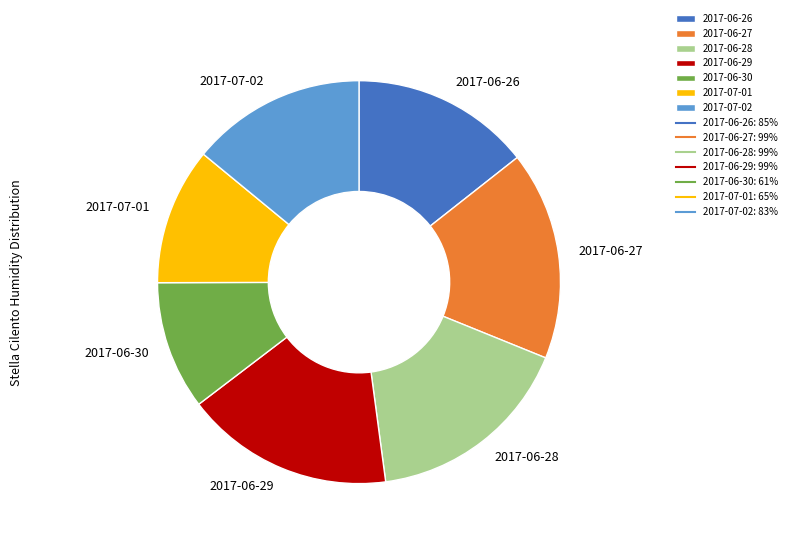

What is the smallest slice in the pie chart?

2017-06-30